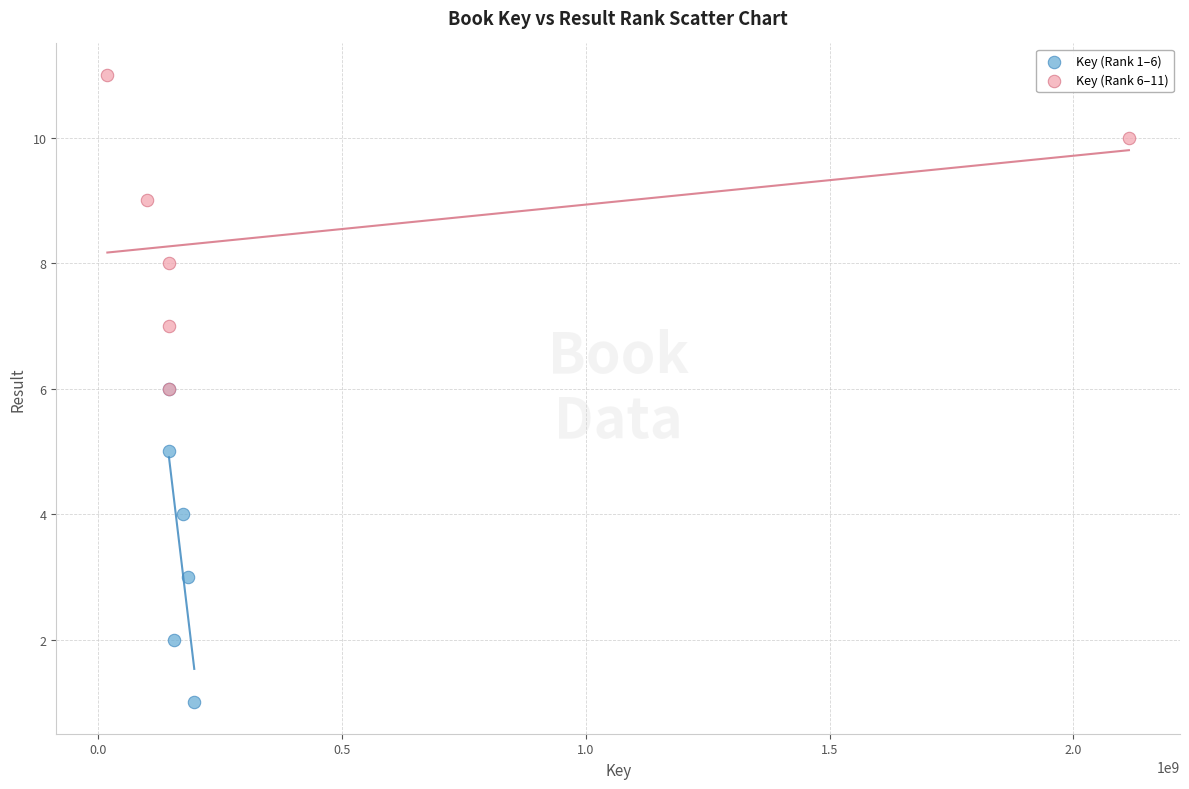

Which series contains the lowest Y value?

Key (Rank 1–6)